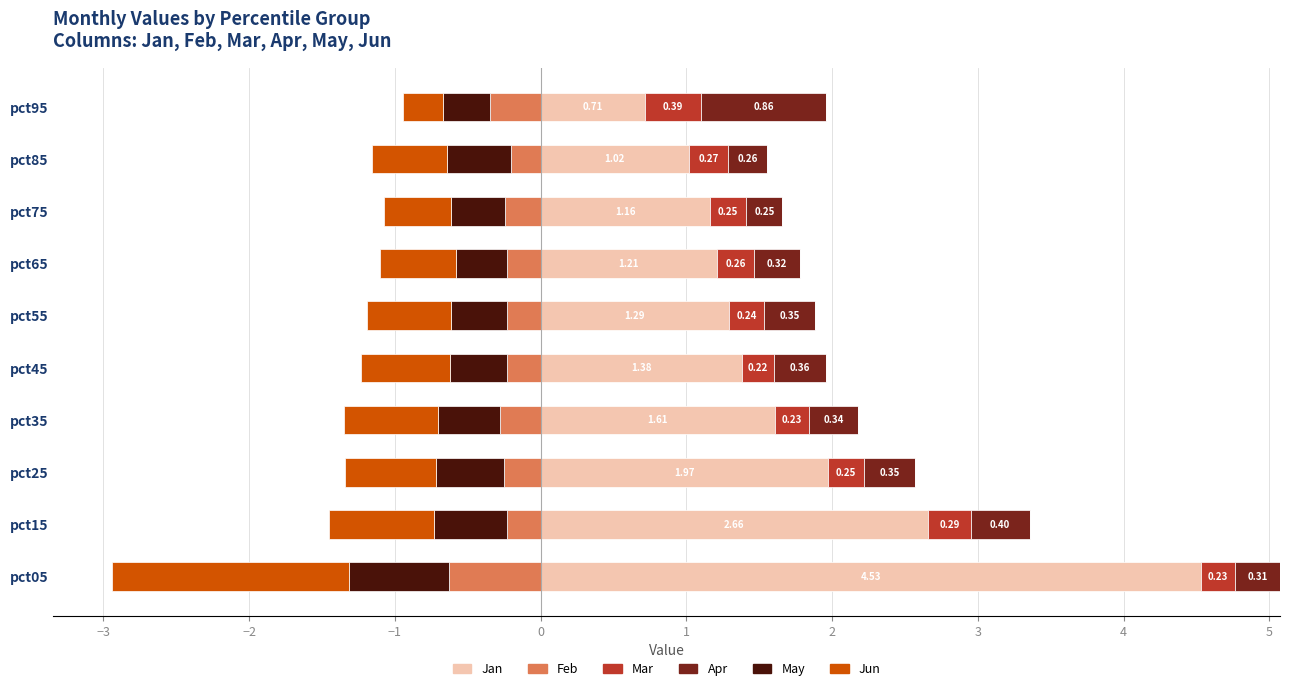

Does the chart contain any negative values?

No